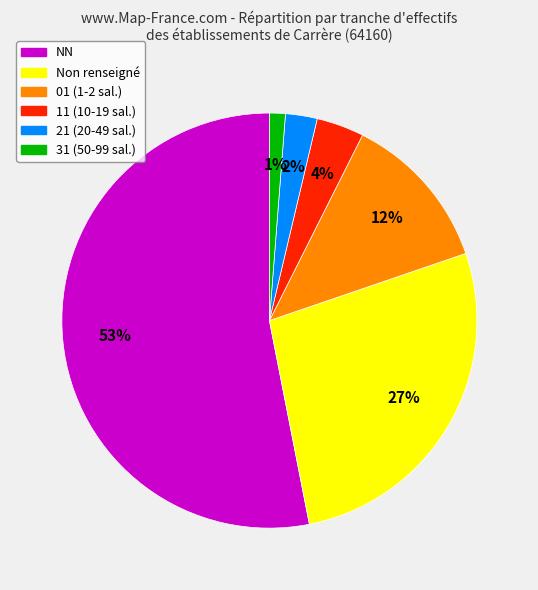

To the nearest percent, what is the average slice percentage?

17%